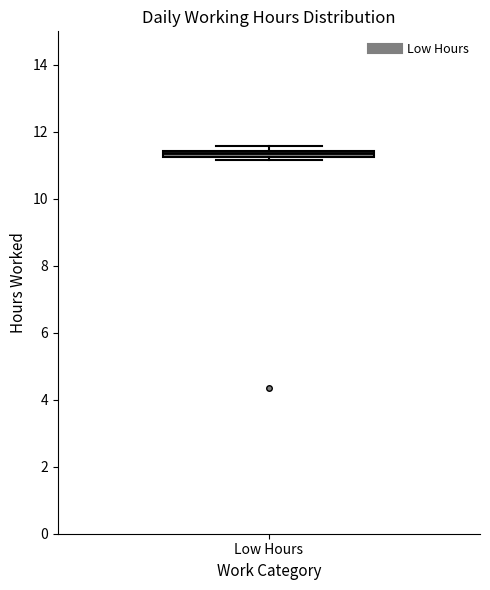

Where is the lower edge of the box for Low Hours on the y-axis? The values are not printed on the chart, so give them approximately, as read against the axis.

11.2